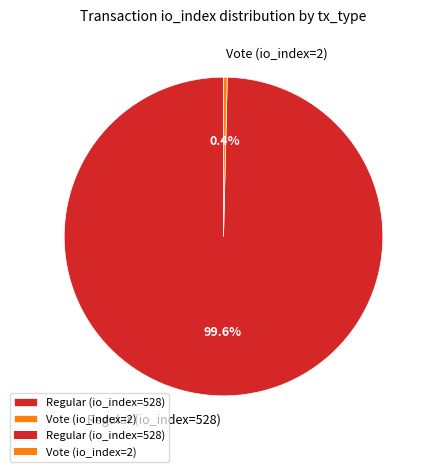

To the nearest percent, what is the combined percentage of Vote (io_index=2) and Regular (io_index=528)?

100%